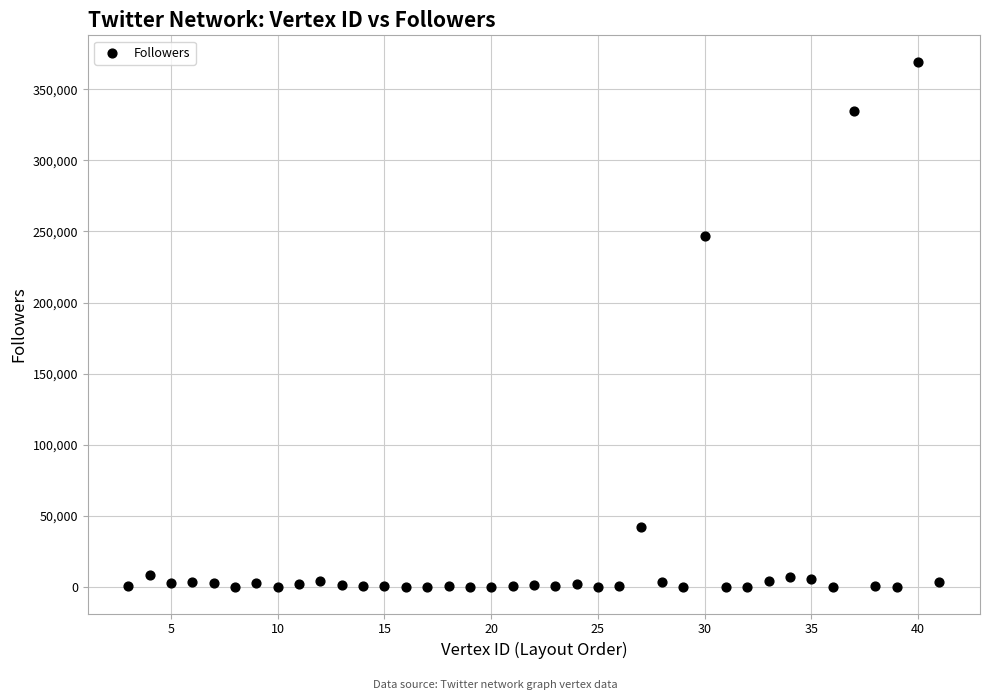

What is the range of Y values (max minus min)?

369367